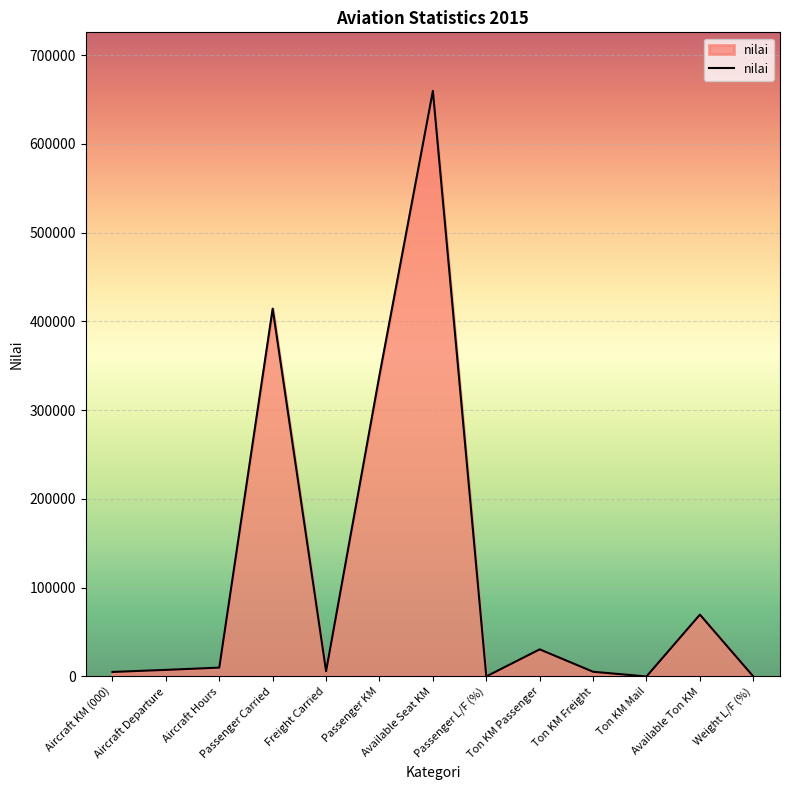

What is the maximum value shown in the chart?

659634